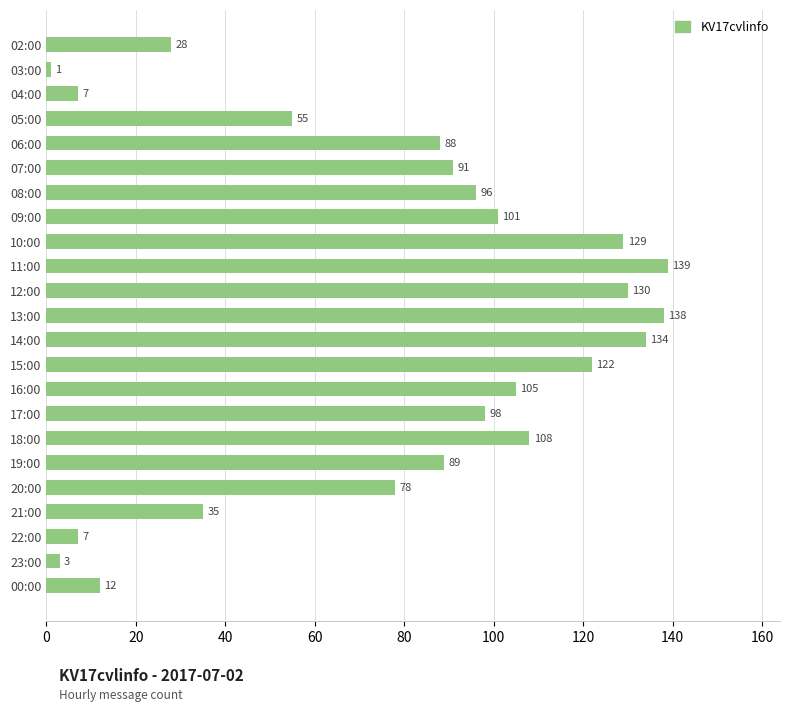

At which category does the chart reach its minimum across all series?

03:00